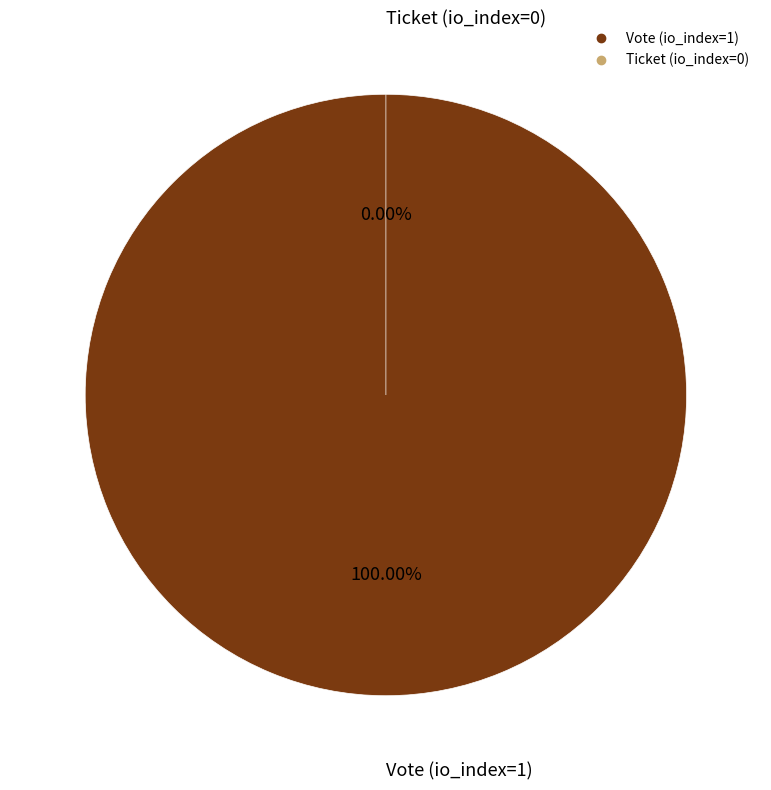

Which category has the biggest portion of the pie?

Vote (io_index=1)